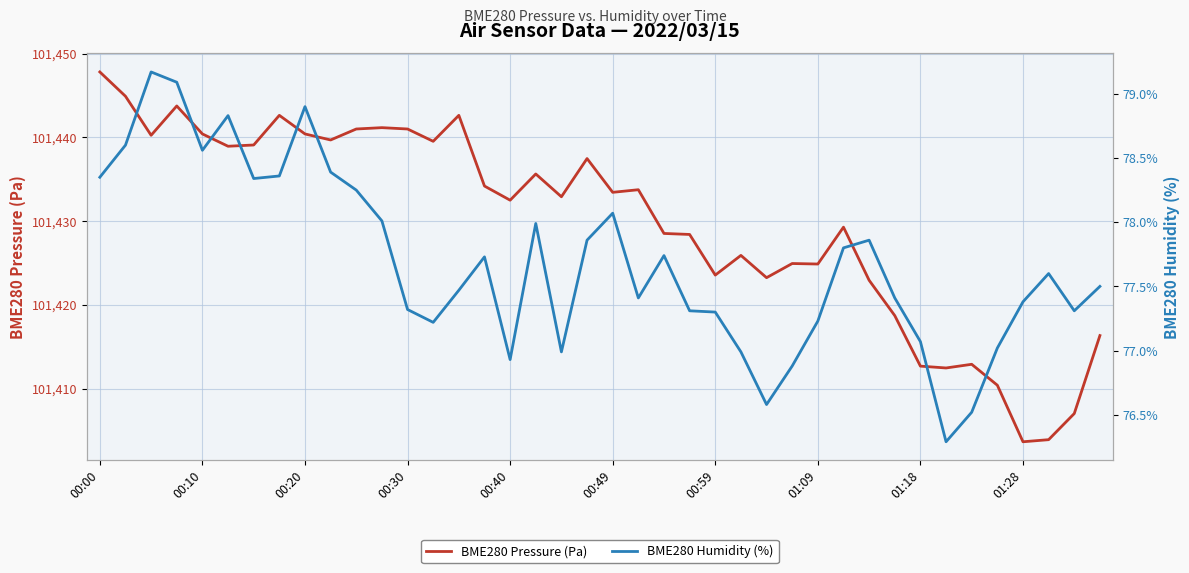

True or false: BME280 Pressure (Pa) and BME280 Humidity (%) intersect in this chart.

False